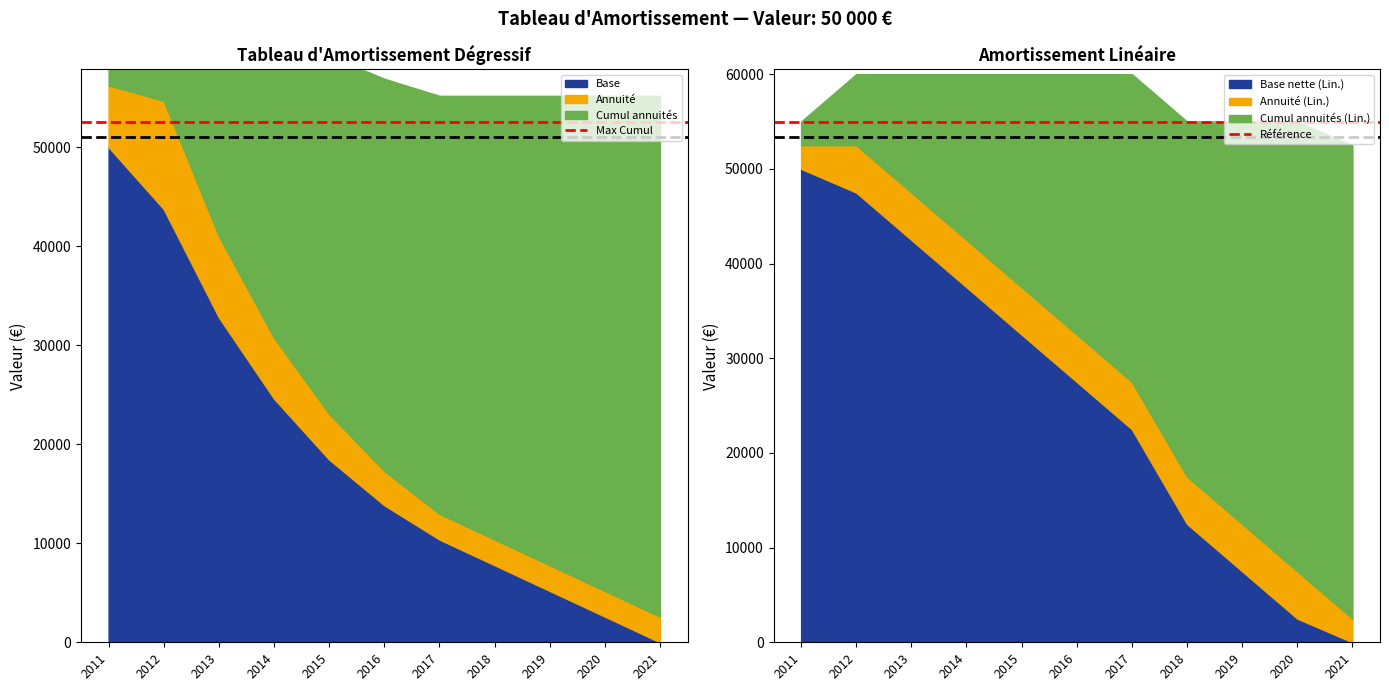

The value of Base nette (Lin.) at 2011 is 50000. True or false?

True